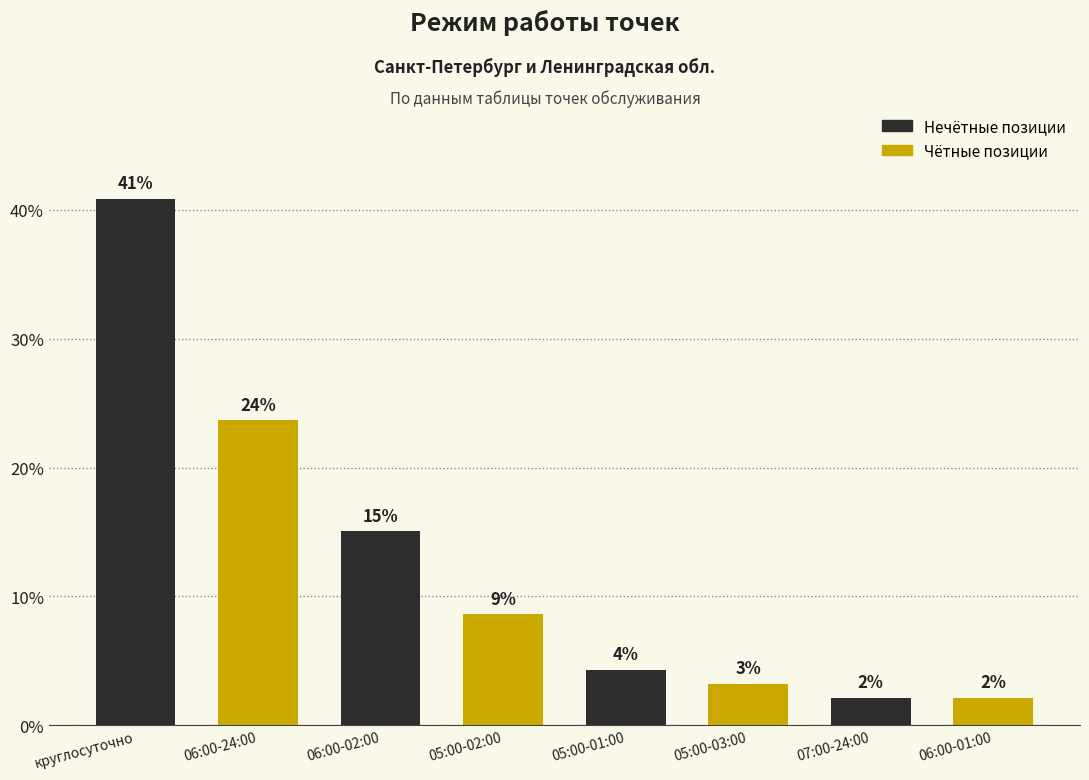

How many bars are there in total?

8